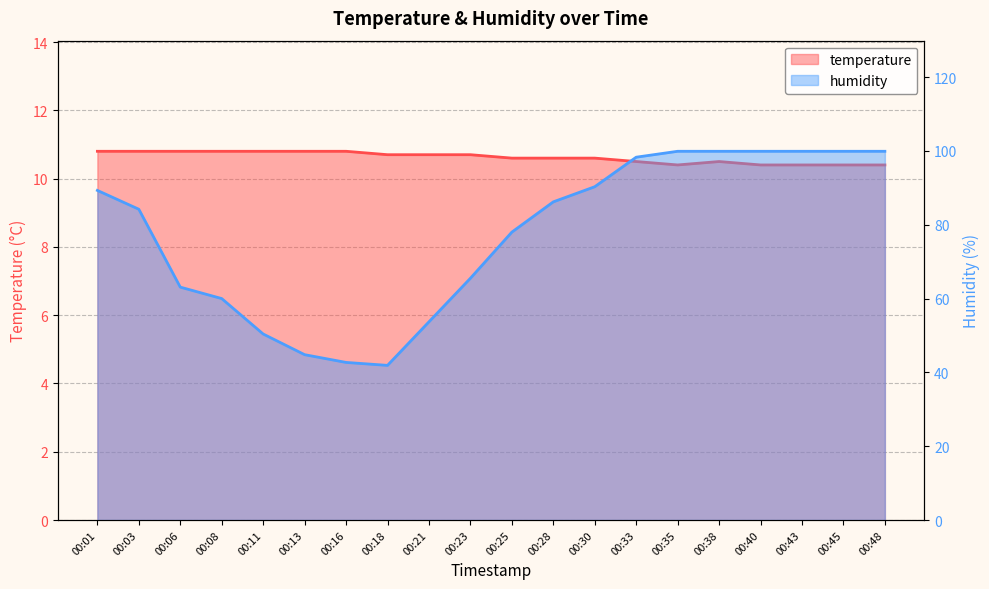

Rank the series by their average value, from lowest to highest.

temperature, humidity